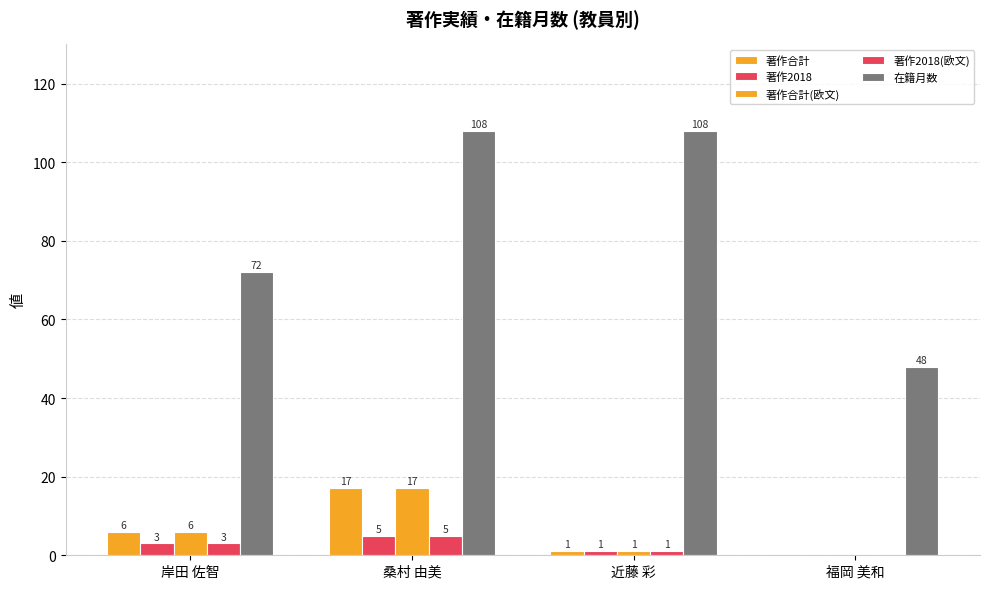

What is the sum of the 在籍月数 values at 福岡 美和 and 岸田 佐智?

120